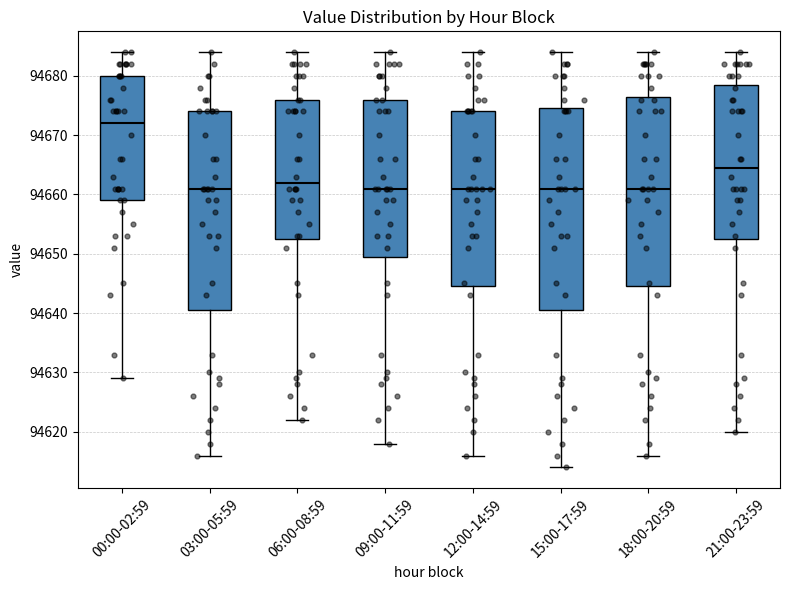

Reading left to right, read every box against the y-axis: the position of its median line, the range the box covers, and the ends of its whiskers. The values are not printed on the chart, so give them approximately, as read against the axis.

00:00-02:59: median 94672, box 94659 to 94680, whiskers 94629 to 94684
03:00-05:59: median 94661, box 94641 to 94674, whiskers 94616 to 94684
06:00-08:59: median 94662, box 94653 to 94676, whiskers 94622 to 94684
09:00-11:59: median 94661, box 94650 to 94676, whiskers 94618 to 94684
12:00-14:59: median 94661, box 94645 to 94674, whiskers 94616 to 94684
15:00-17:59: median 94661, box 94641 to 94675, whiskers 94614 to 94684
18:00-20:59: median 94661, box 94645 to 94677, whiskers 94616 to 94684
21:00-23:59: median 94665, box 94653 to 94679, whiskers 94620 to 94684